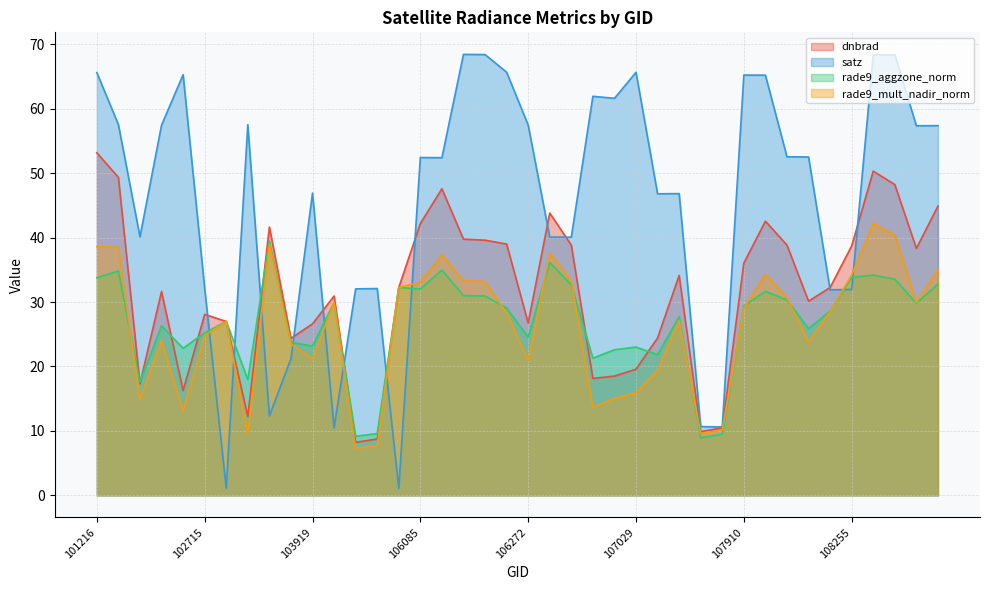

After their last crossing, which series has the higher values: dnbrad or rade9_aggzone_norm?

dnbrad